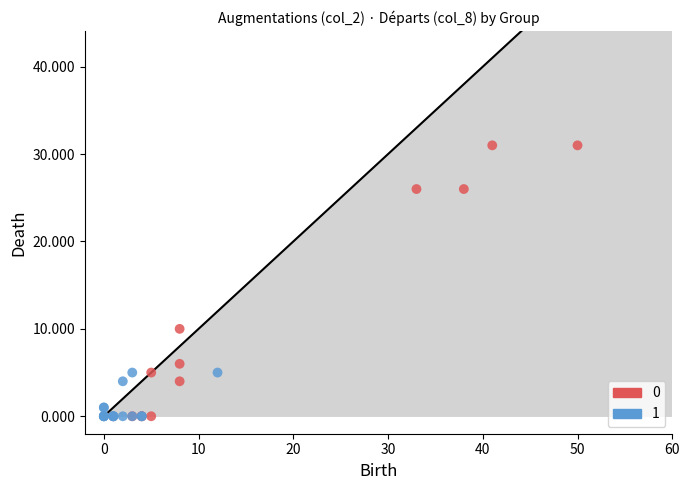

What are all the series names shown in the legend?

0, 1